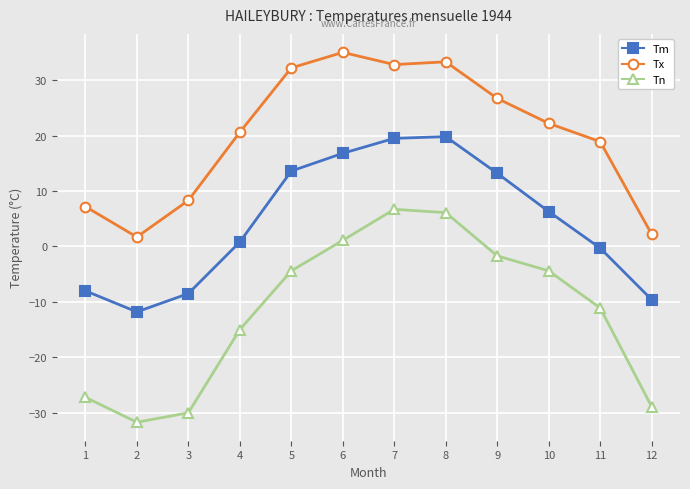

Reading left to right, what are all the values shown in this chart?

Tm: 1=-8.0	2=-11.8	3=-8.5	4=0.8	5=13.6	6=16.8	7=19.5	8=19.8	9=13.2	10=6.3	11=-0.3	12=-9.6
Tx: 1=7.2	2=1.7	3=8.3	4=20.6	5=32.2	6=35.0	7=32.8	8=33.3	9=26.7	10=22.2	11=18.9	12=2.2
Tn: 1=-27.2	2=-31.7	3=-30.0	4=-15.0	5=-4.4	6=1.1	7=6.7	8=6.1	9=-1.7	10=-4.4	11=-11.1	12=-28.9